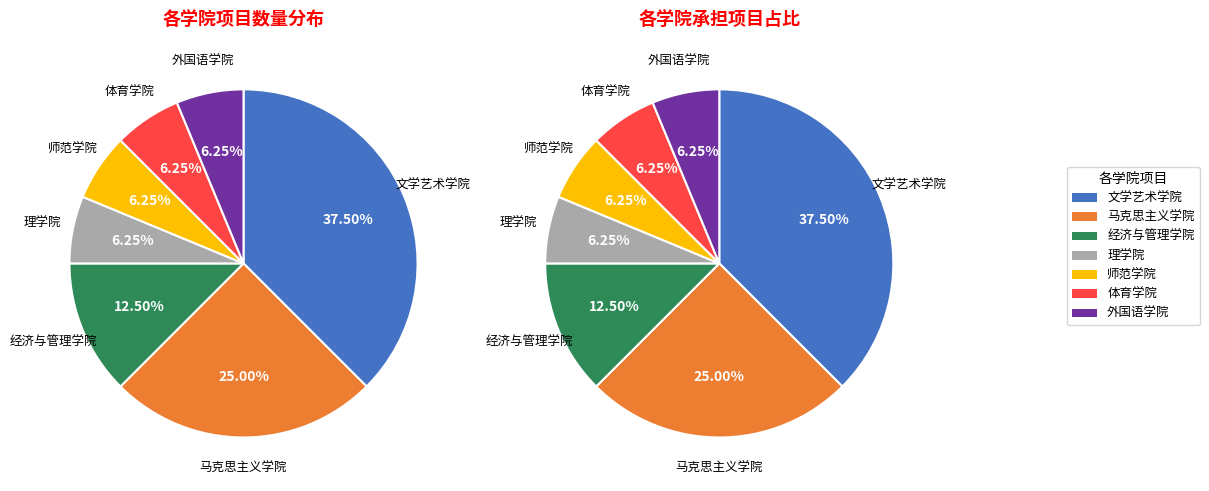

To the nearest percent, what percentage of the pie is 师范学院?

6%